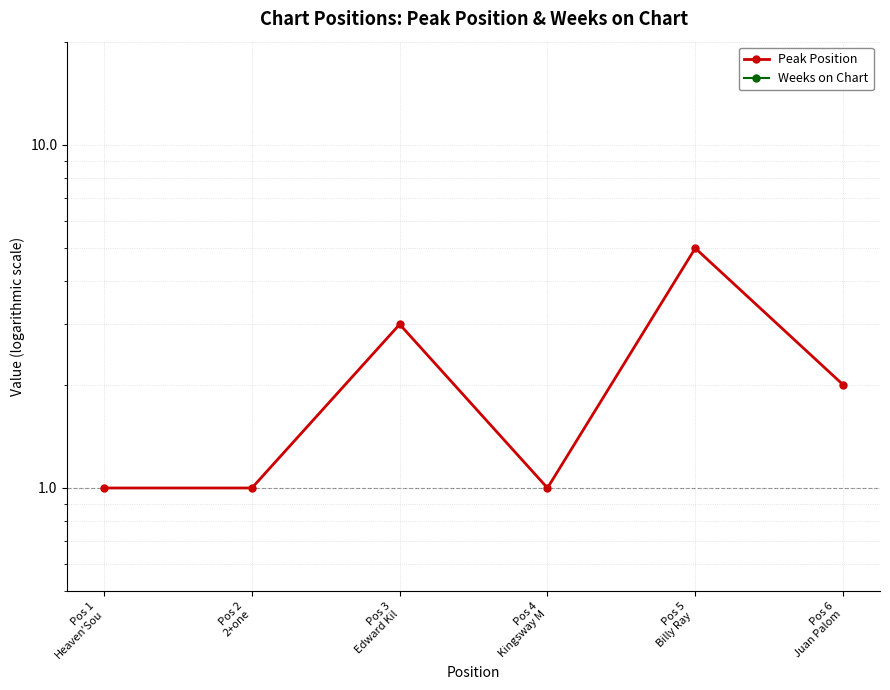

Rank the series by their average value, from highest to lowest.

Peak Position, Weeks on Chart